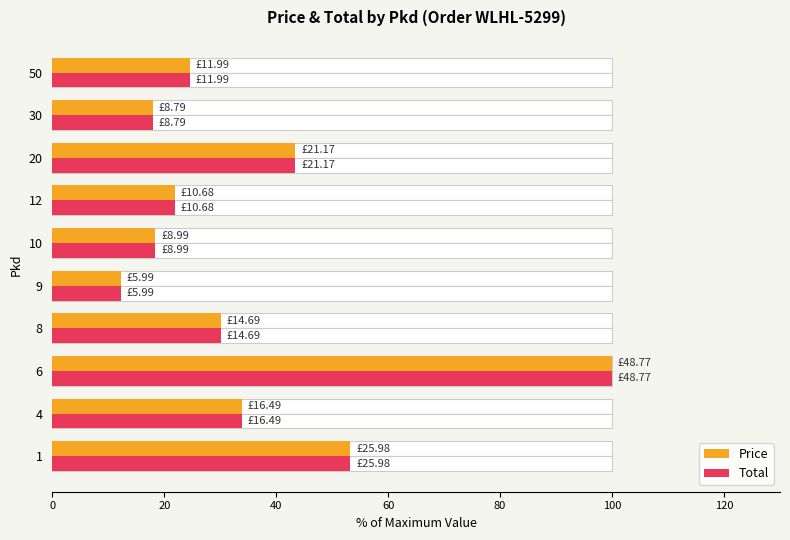

What is the value of the Price bar at the 4th from the left?

30.1